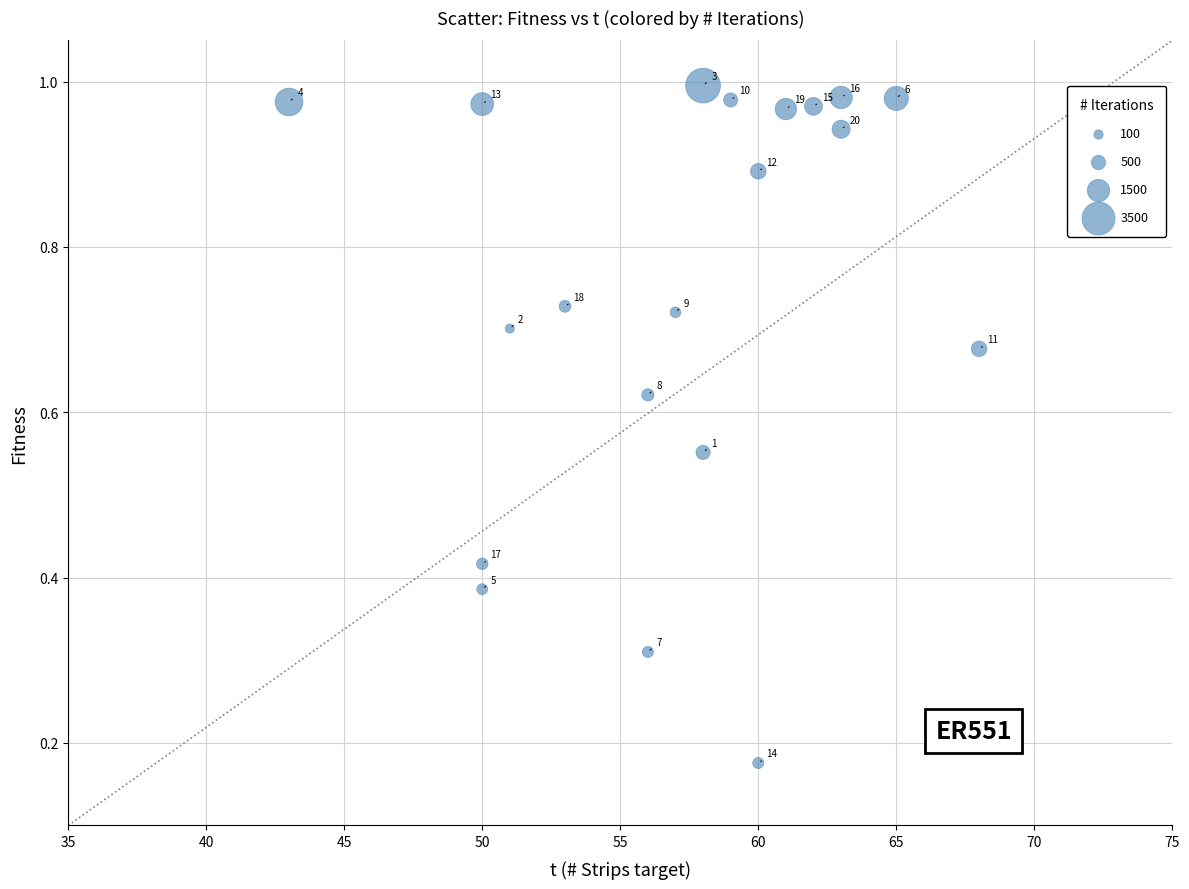

What is the range of Y values (max minus min)?

0.8